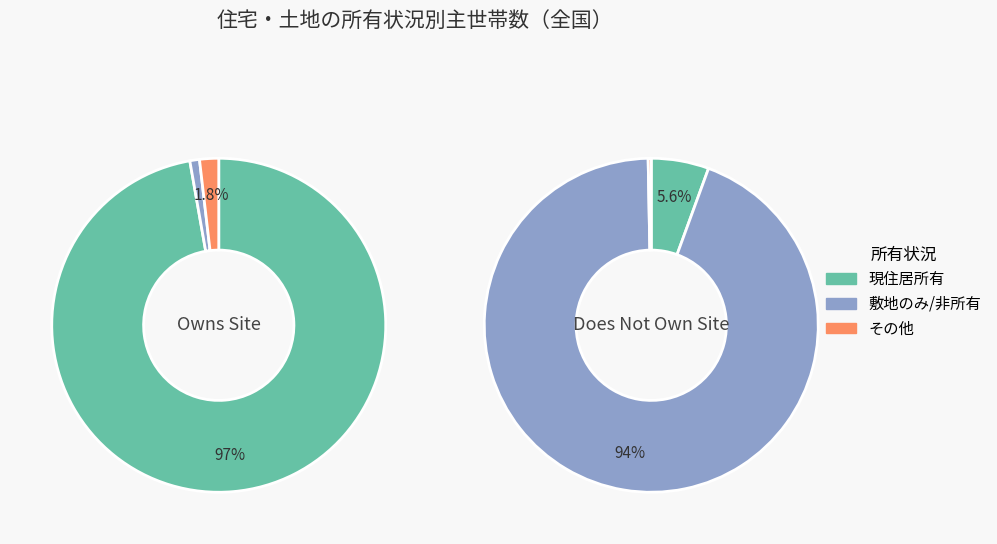

Which series has the widest spread of values?

現住居を所有している